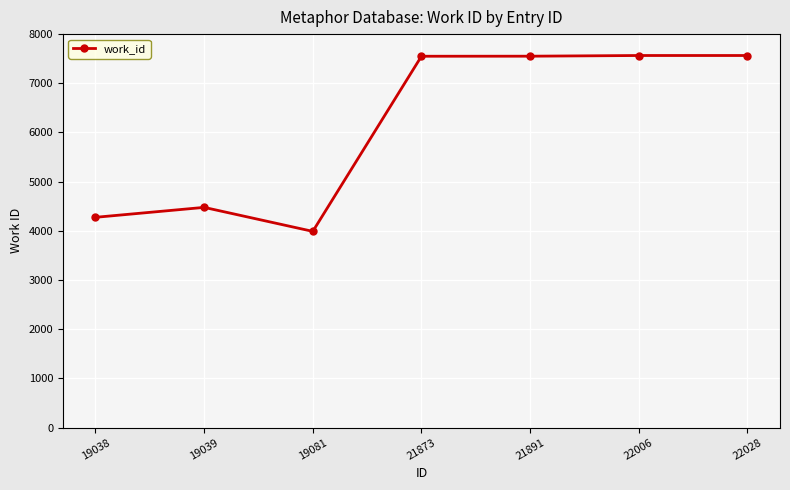

At which category does the data reach its first local peak?

19039